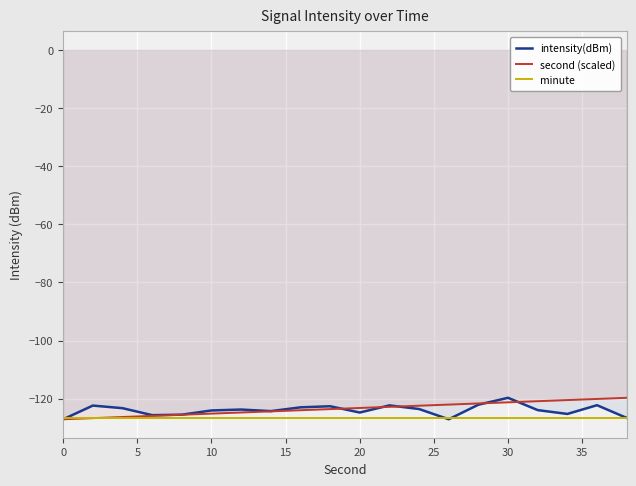

What is the lowest value of the minute series?

-126.7